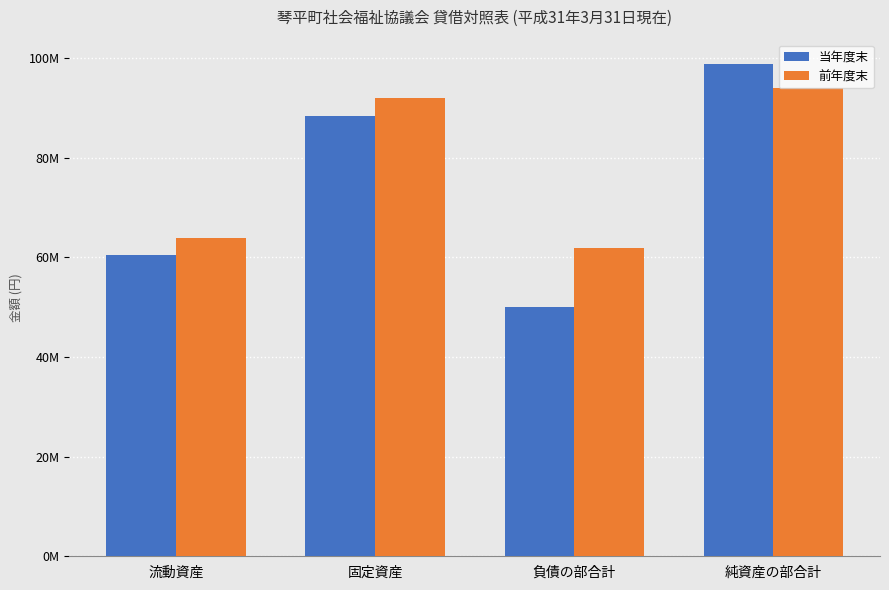

Which series has the largest total across all categories?

前年度末